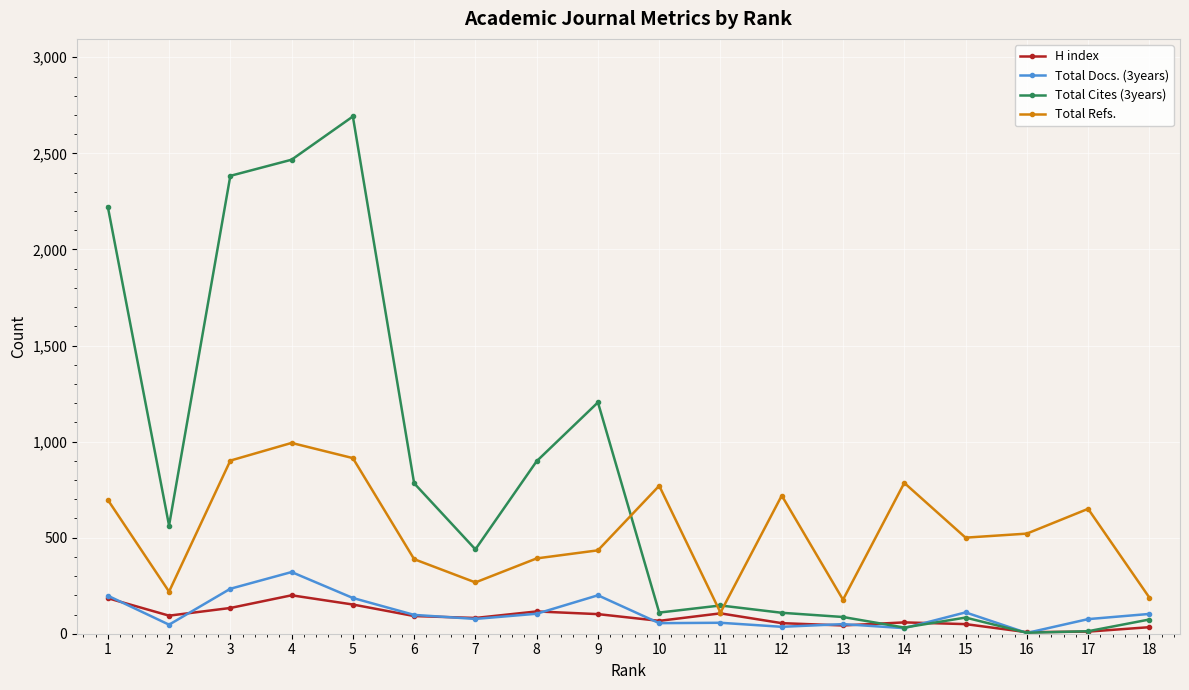

At 4, list the series in order from smallest to largest.

H index, Total Docs. (3years), Total Refs., Total Cites (3years)